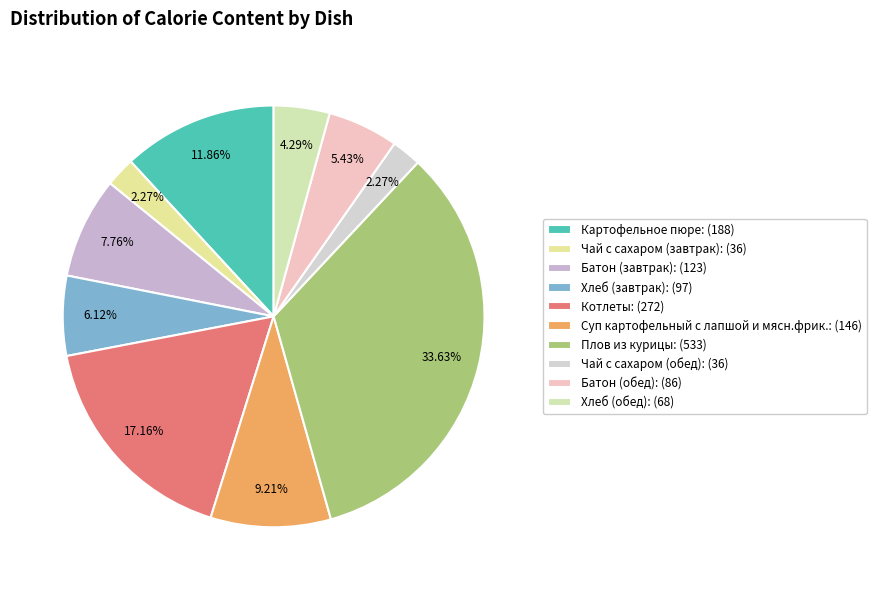

True or false: Плов из курицы accounts for 23% of the total.

False